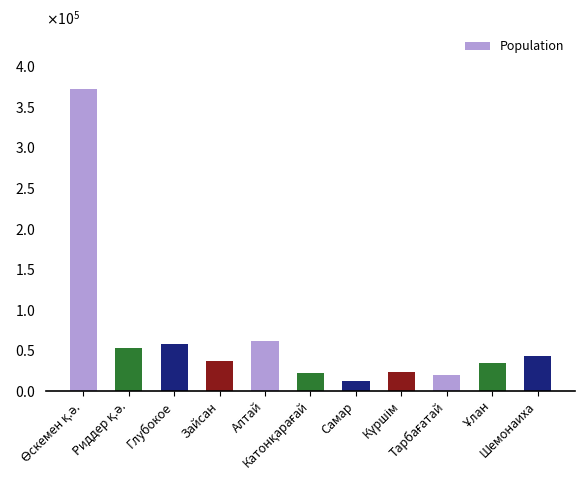

Are the bars horizontal?

No